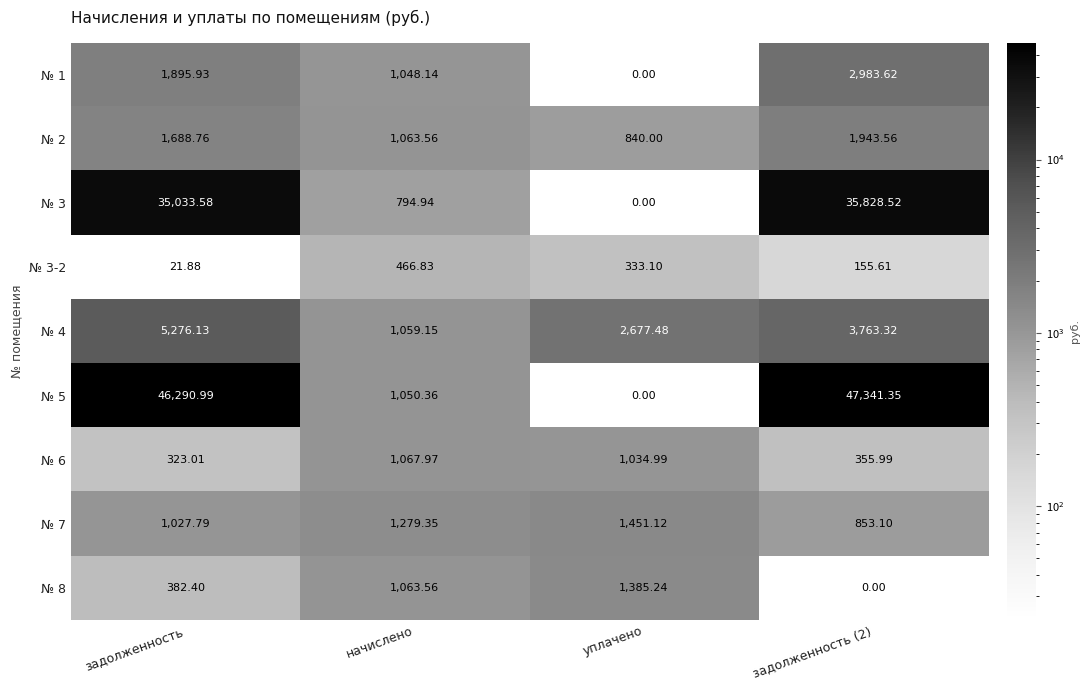

Where does the № 8 series first go above 1063?

начислено